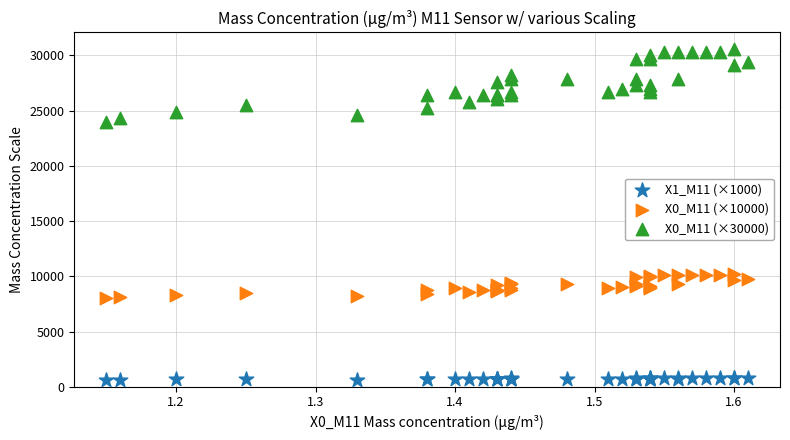

Which series has the largest Y range (max minus min)?

X0_M11 (×30000)